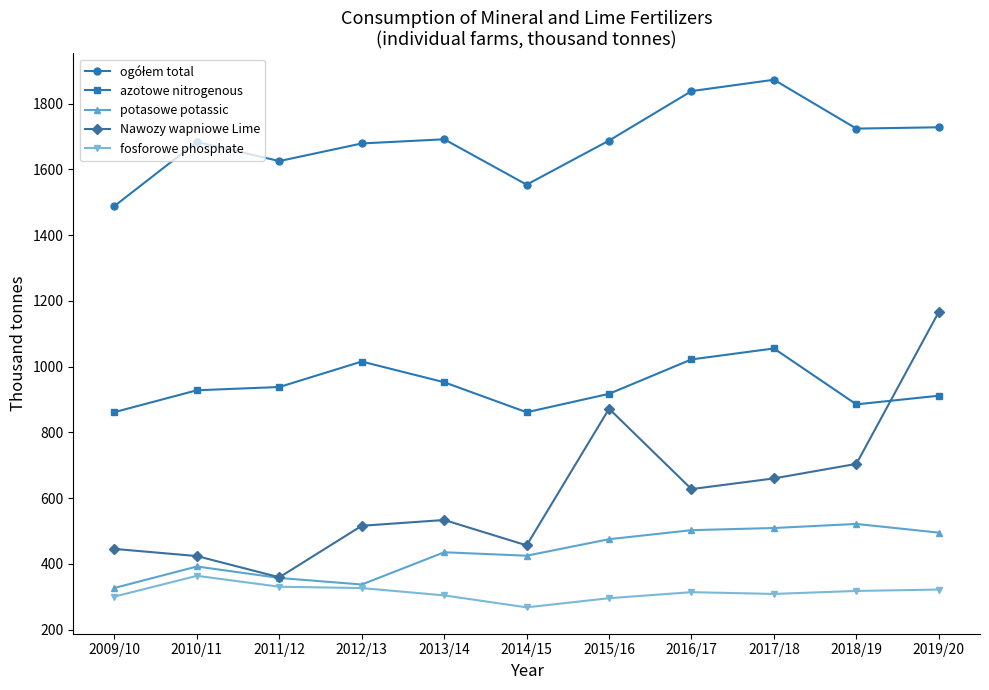

What position from the left is 2015/16?

7